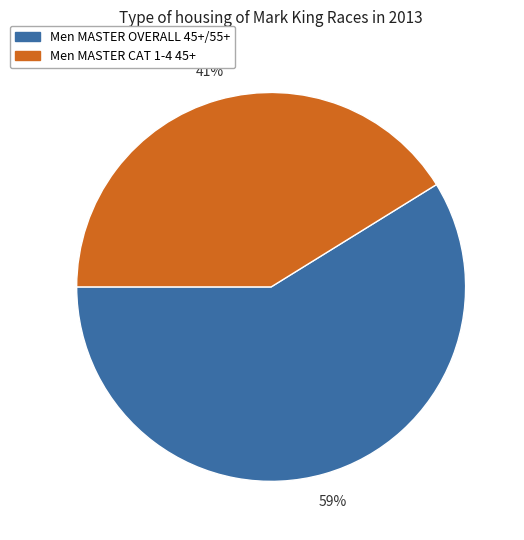

What percentage is the Men MASTER CAT 1-4 45+ slice, to the nearest percent?

41%